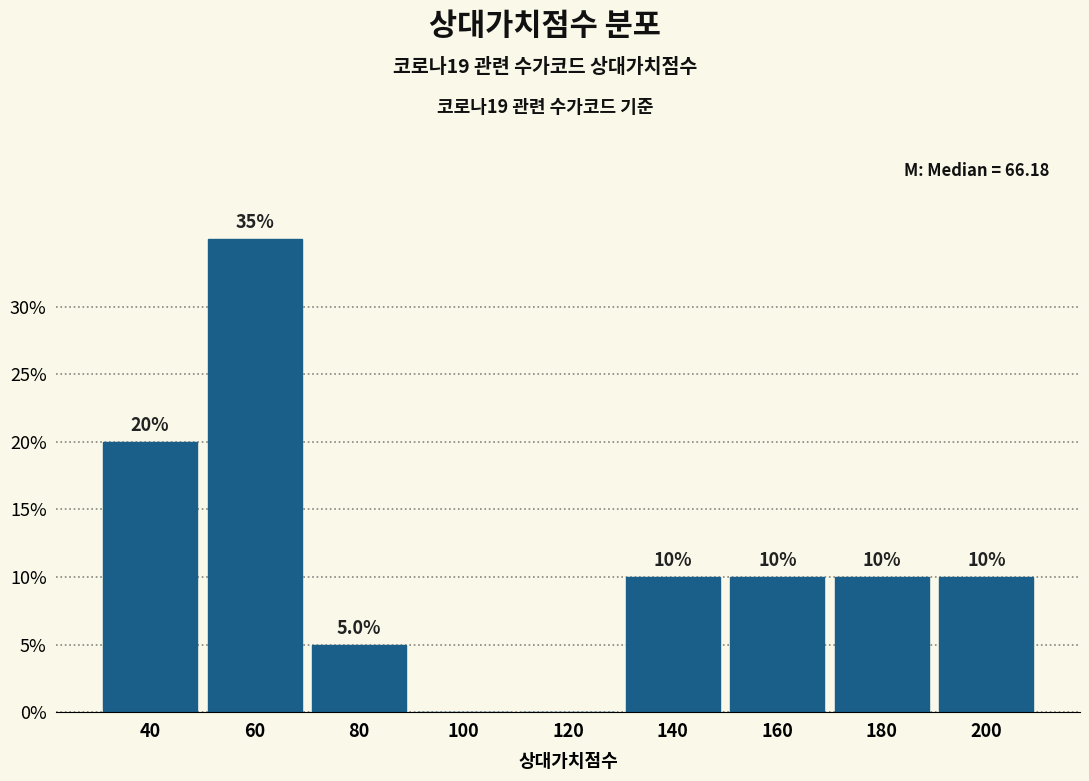

Reading left to right, what are all the values shown in this chart?

40=20	60=35	80=5	100=0	120=0	140=10	160=10	180=10	200=10